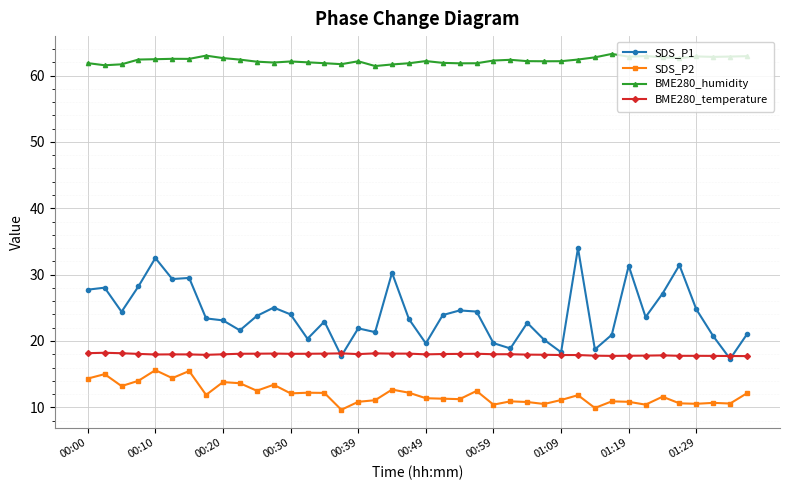

What is the value of the SDS_P1 point at the 33rd from the left?

31.3